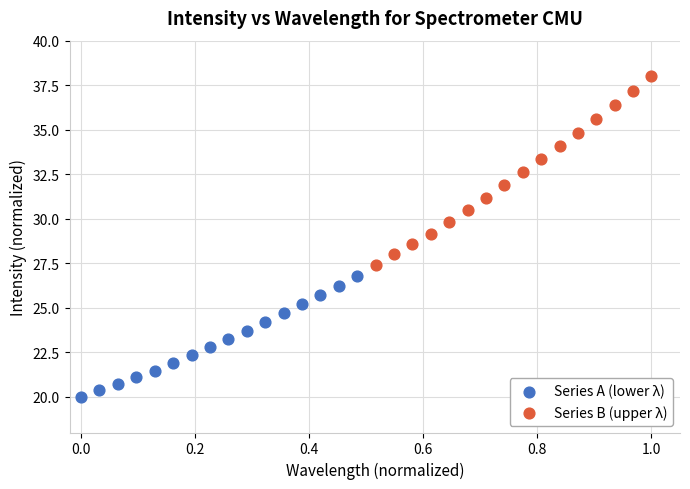

What are all the series names shown in the legend?

Series A (lower λ), Series B (upper λ)